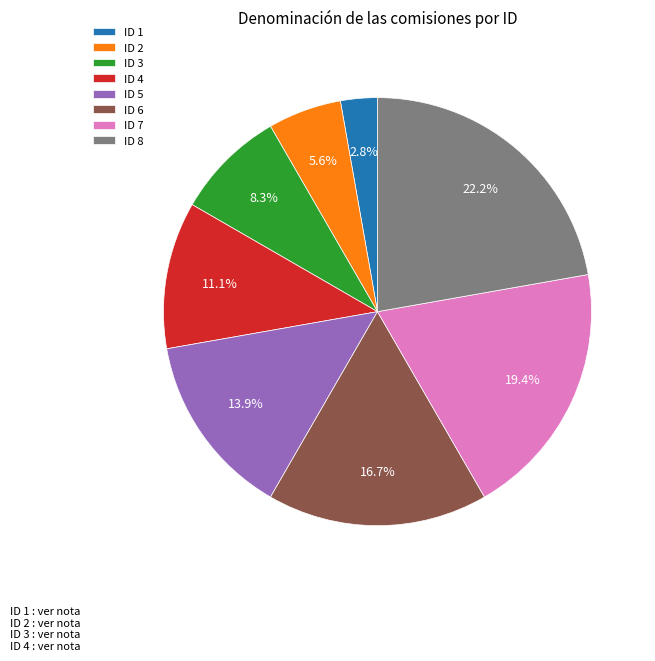

Approximately how many times larger is the value at ID 6 compared to ID 4?

1.5